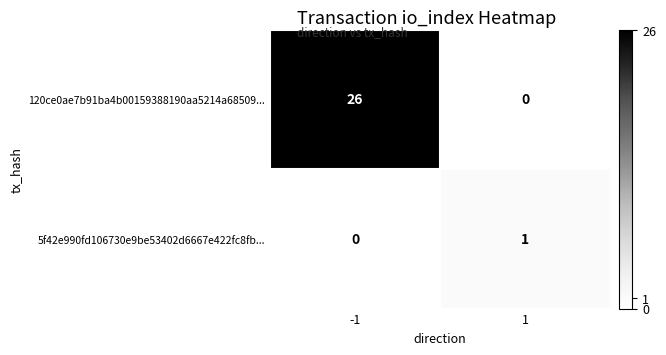

Which series has the widest spread of values?

120ce0ae7b91ba4b00159388190aa5214a68509...